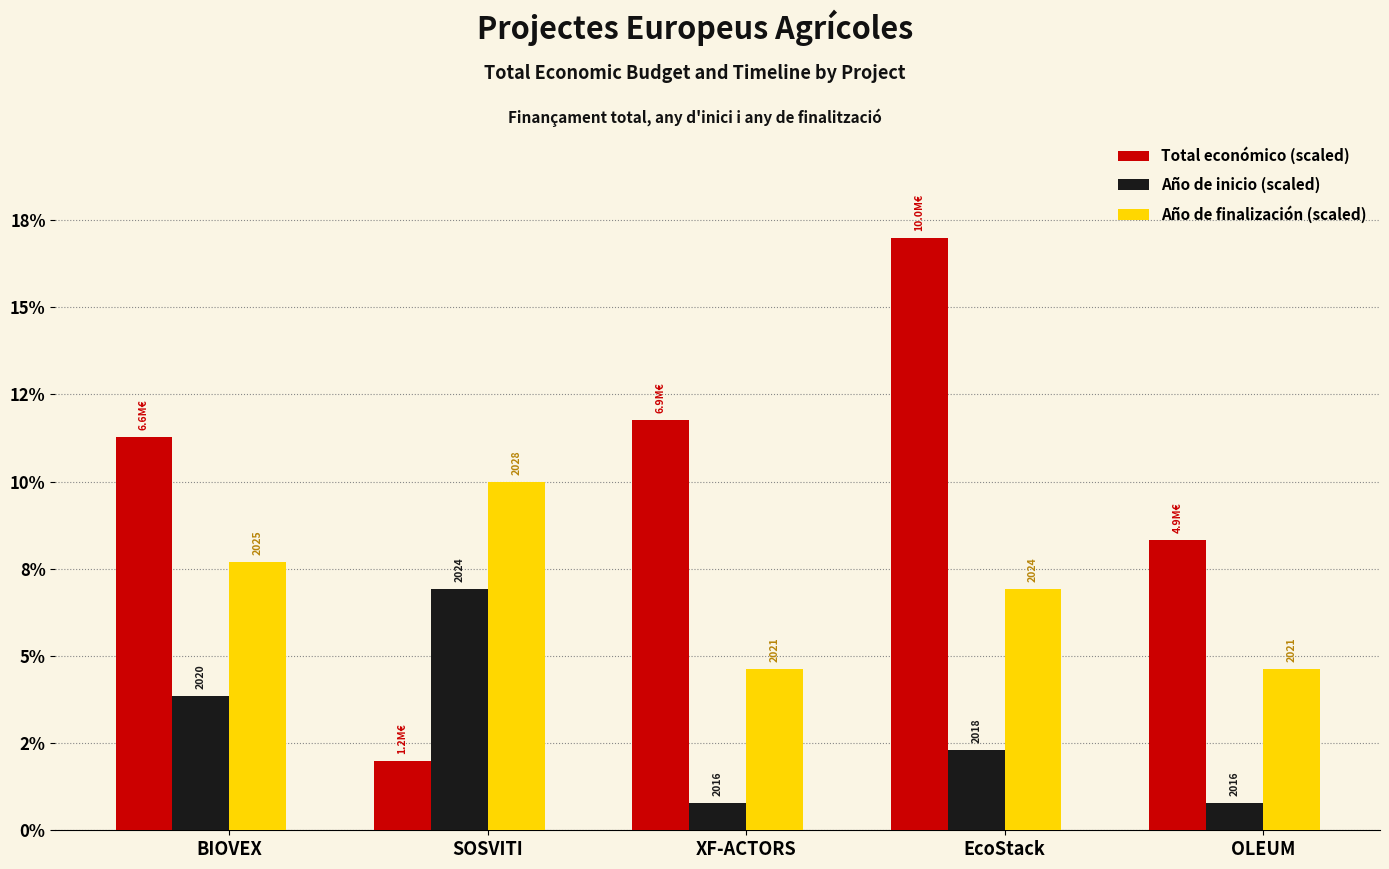

Are the bars grouped side by side (vs. stacked)?

Yes